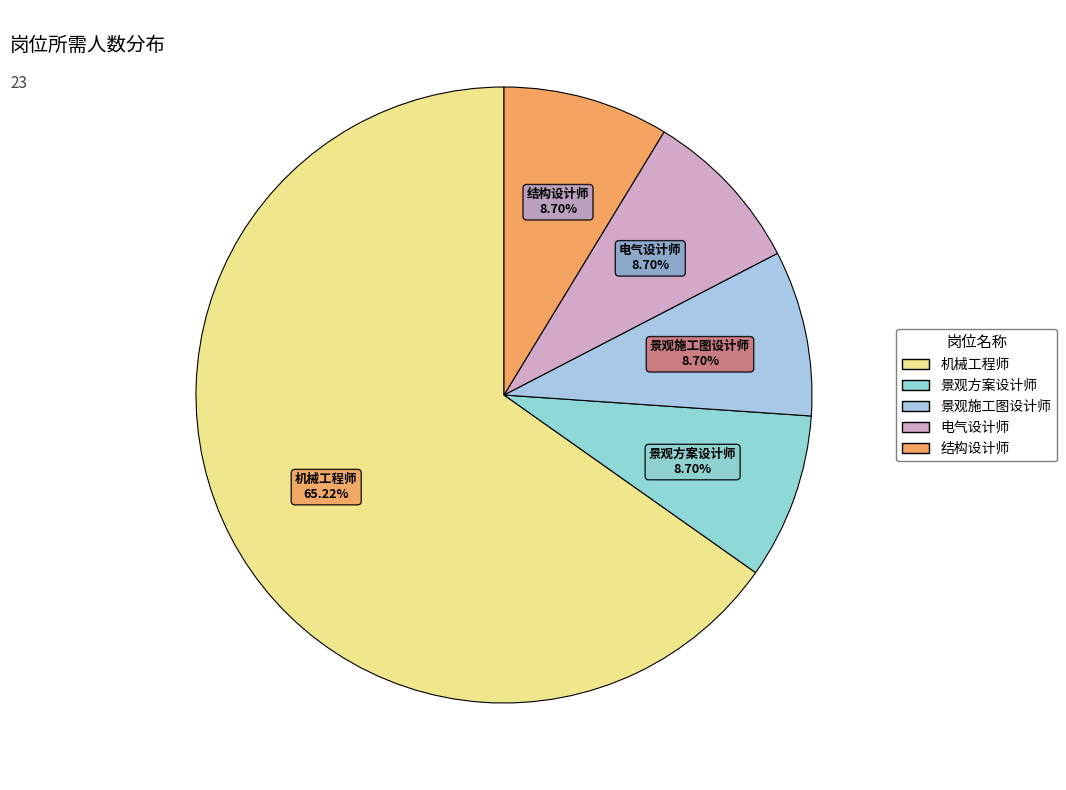

What is the ratio of the value at 机械工程师 to the value at 电气设计师?

7.5